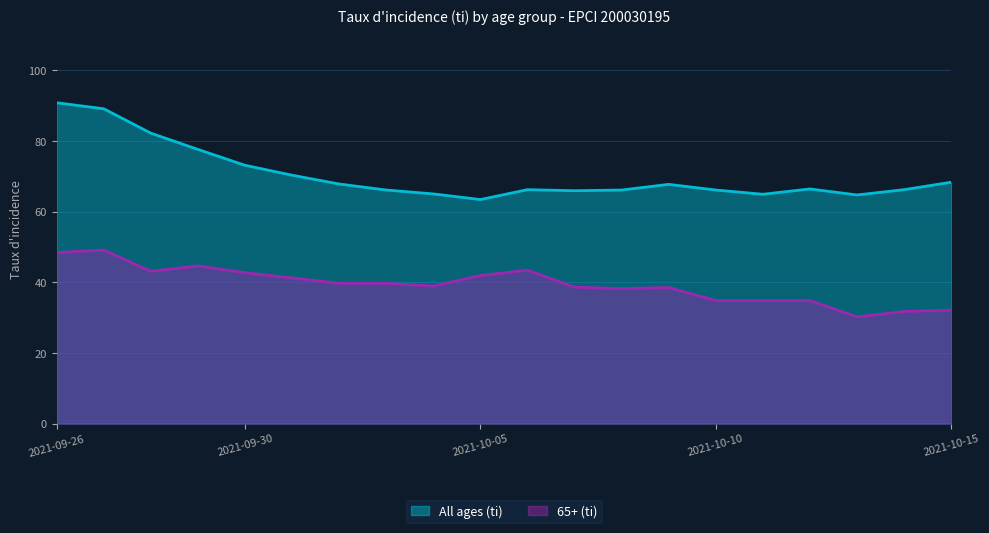

At which category is the sum across all series the highest?

2021-09-26